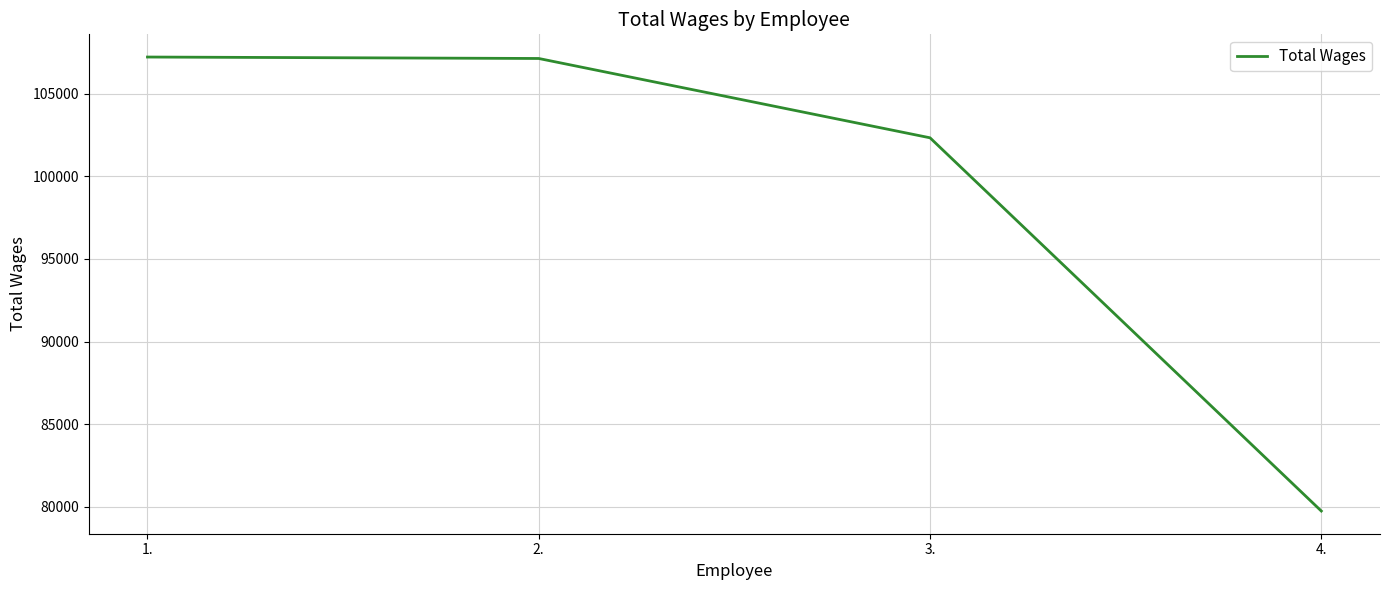

Which has a higher value, 4. or 1.?

1.